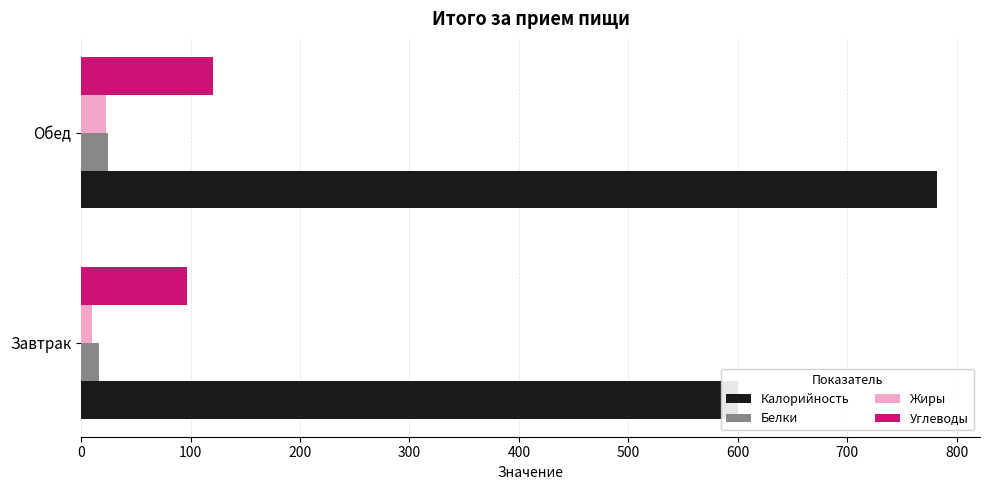

Reading left to right, list all the values displayed in this chart.

Калорийность: 600.5	782.3
Белки: 16.1	25.0
Жиры: 9.6	23.0
Углеводы: 96.7	120.3